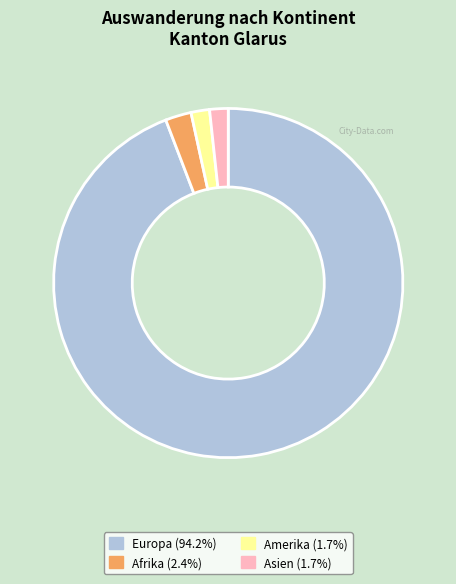

Is there a majority slice in this chart?

Yes